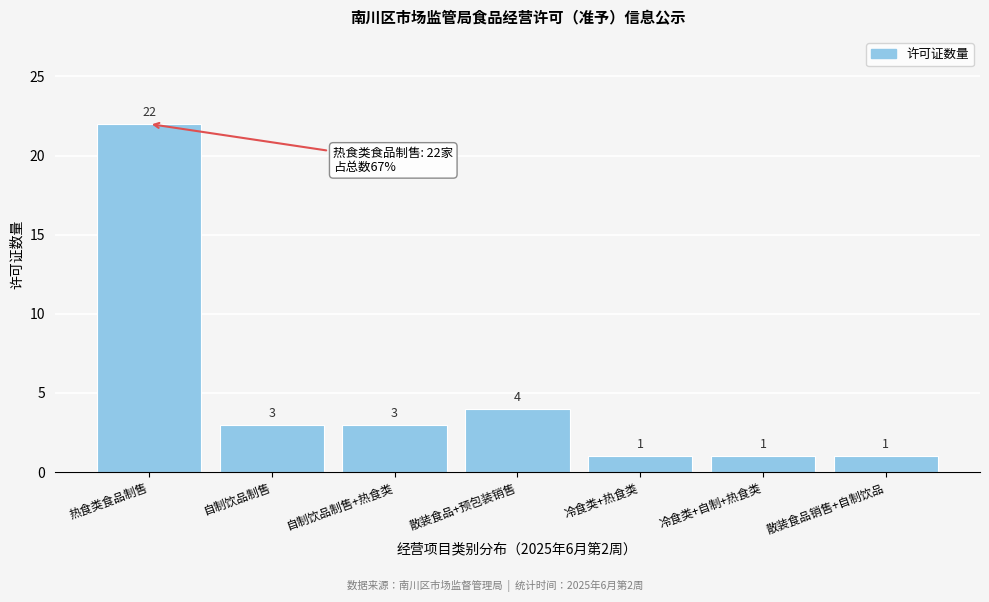

Reading right to left, extract all data points from this chart.

散装食品销售+自制饮品=1	冷食类+自制+热食类=1	冷食类+热食类=1	散装食品+预包装销售=4	自制饮品制售+热食类=3	自制饮品制售=3	热食类食品制售=22